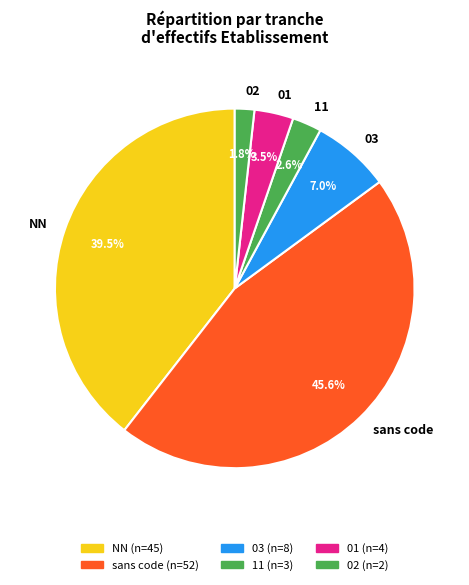

Combined, what portion of the pie is 01 and NN?

43.0%